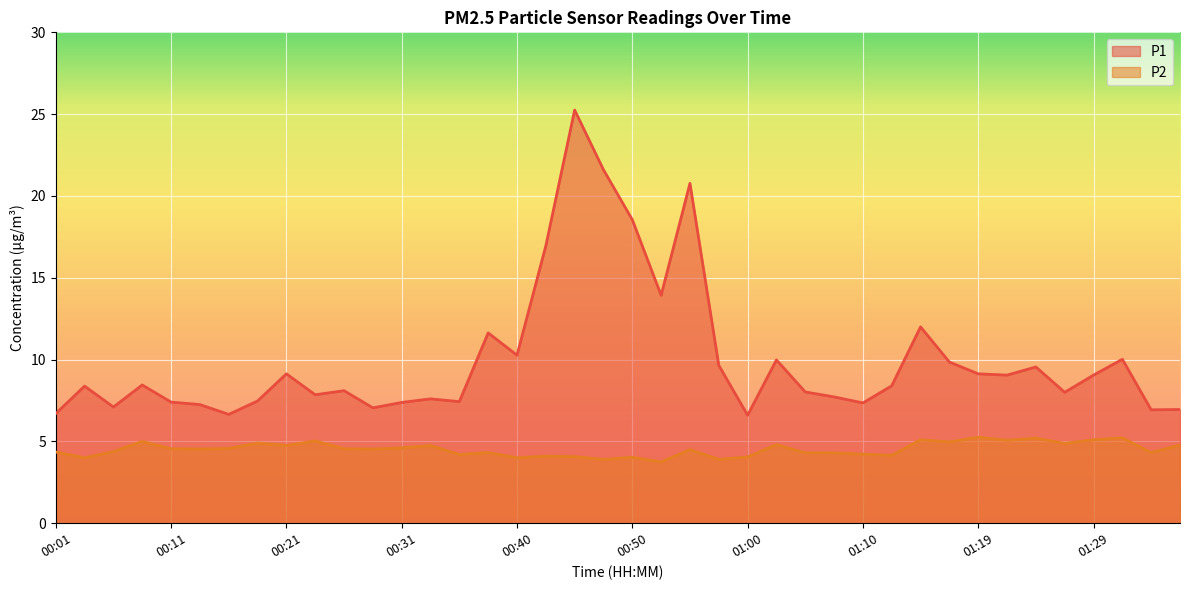

List the labels in order of P2 value, largest first.

01:19, 01:32, 01:24, 01:15, 01:29, 01:22, 00:23, 00:09, 01:17, 00:18, 01:27, 01:02, 01:37, 00:21, 00:33, 00:31, 00:16, 00:11, 00:26, 00:14, 00:28, 00:55, 00:06, 00:01, 00:38, 01:35, 01:05, 01:07, 01:10, 00:35, 01:12, 00:43, 00:45, 01:00, 00:50, 00:04, 00:40, 00:48, 00:57, 00:52